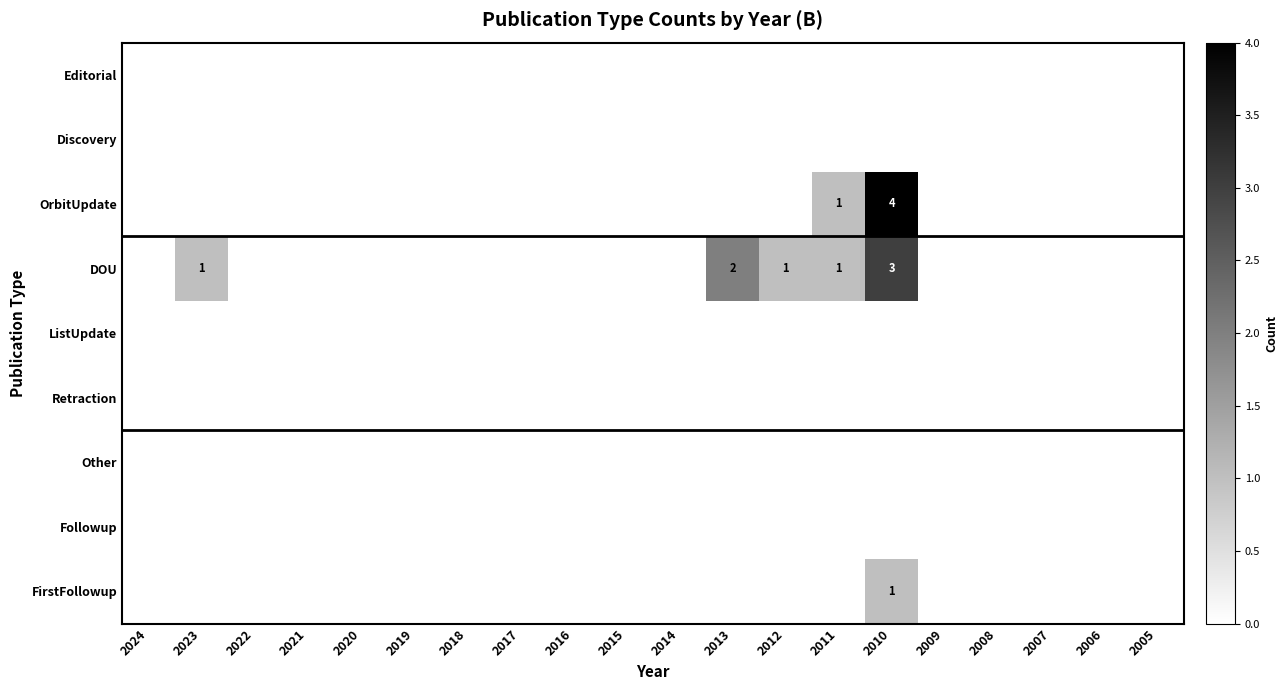

What is the greatest value displayed?

4